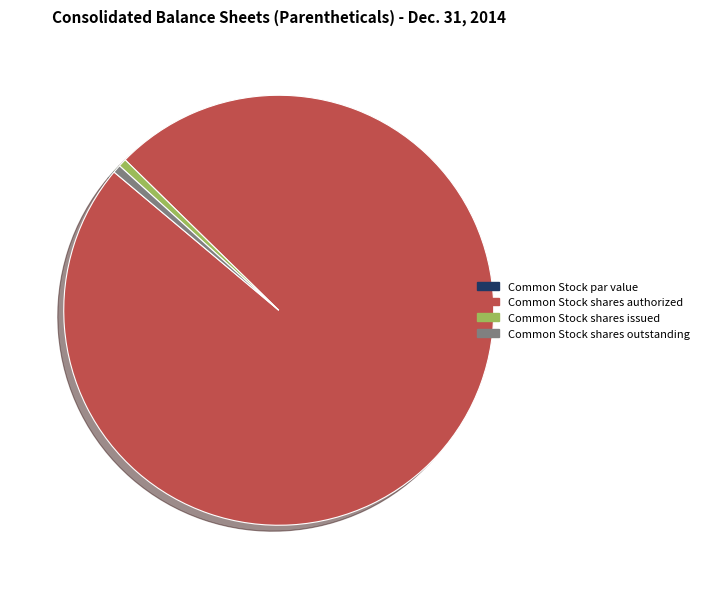

Which slice represents more than half of the pie?

Common Stock shares authorized